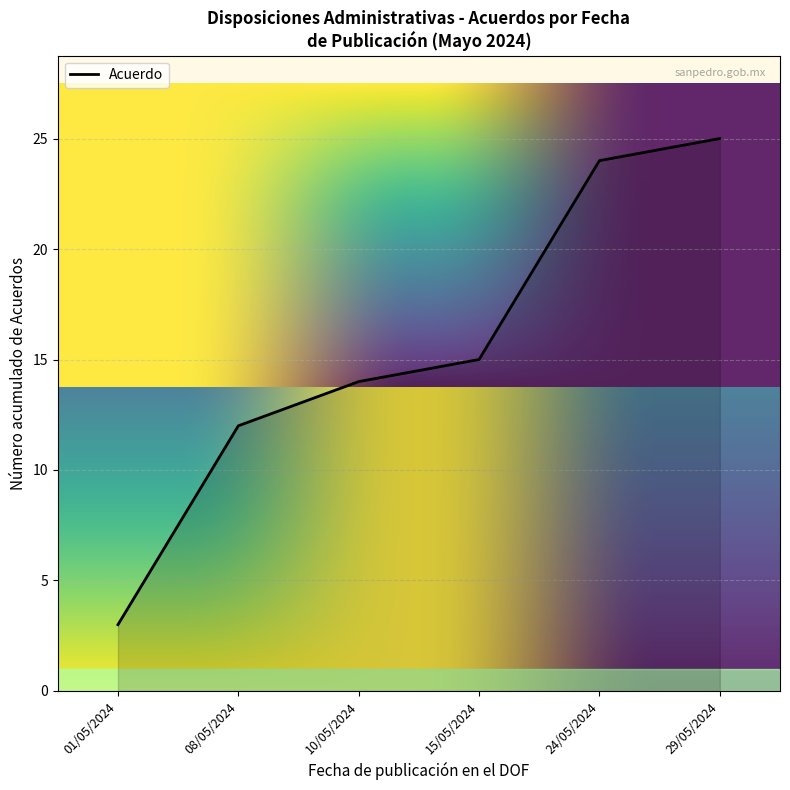

What is the ratio of the value at 29/05/2024 to the value at 08/05/2024?

2.1